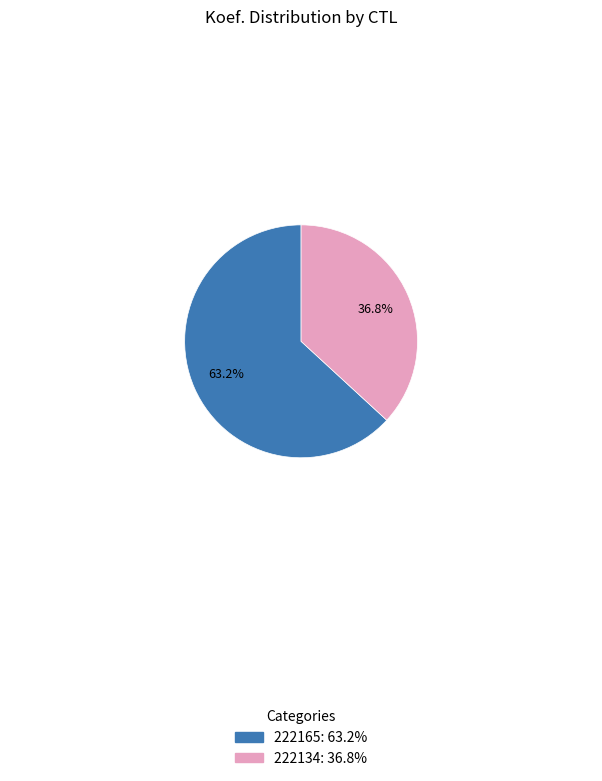

The 222134 slice represents 37% of the pie. True or false?

True